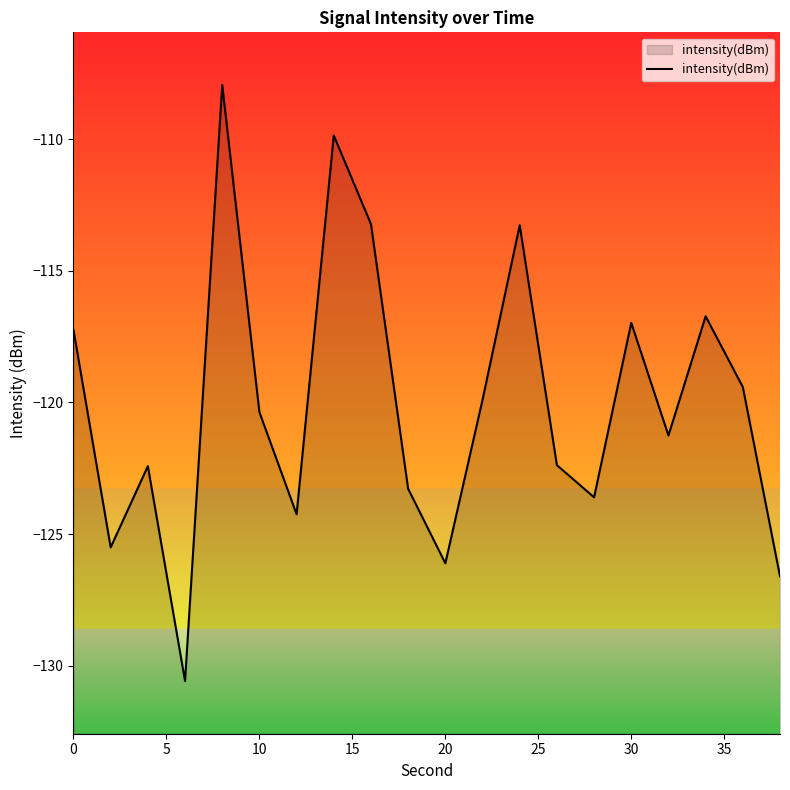

True or false: the data shows -117.0 at 30.

True